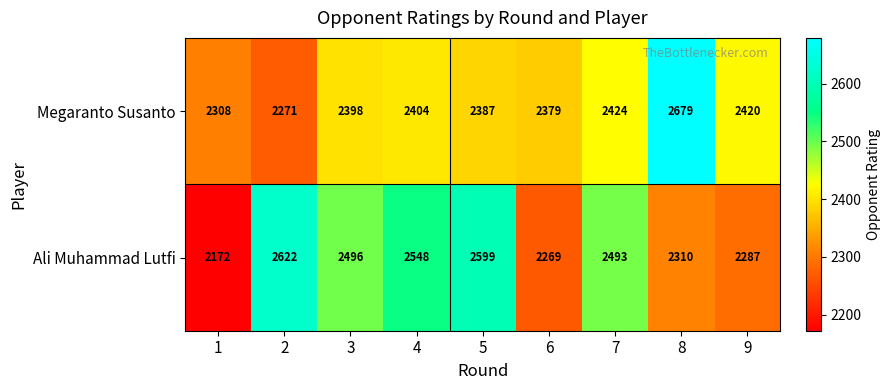

Rank the categories by Megaranto Susanto value from lowest to highest.

2, 1, 6, 5, 3, 4, 9, 7, 8